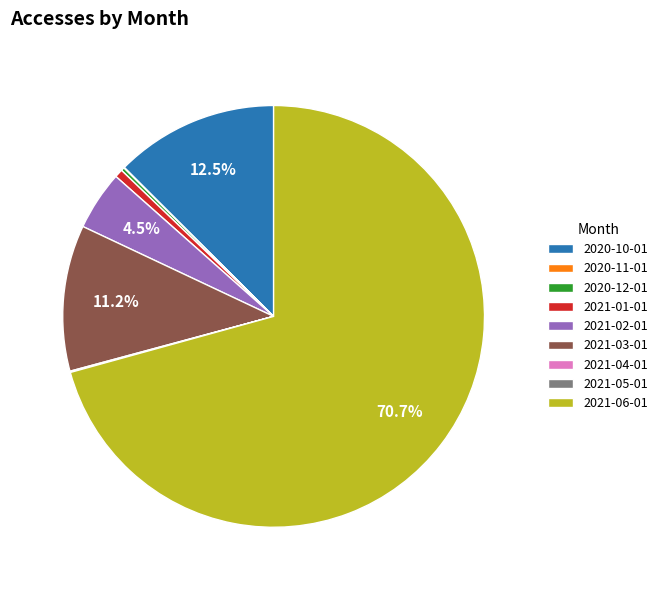

What is the ratio of the value at 2021-03-01 to the value at 2021-01-01?

17.8